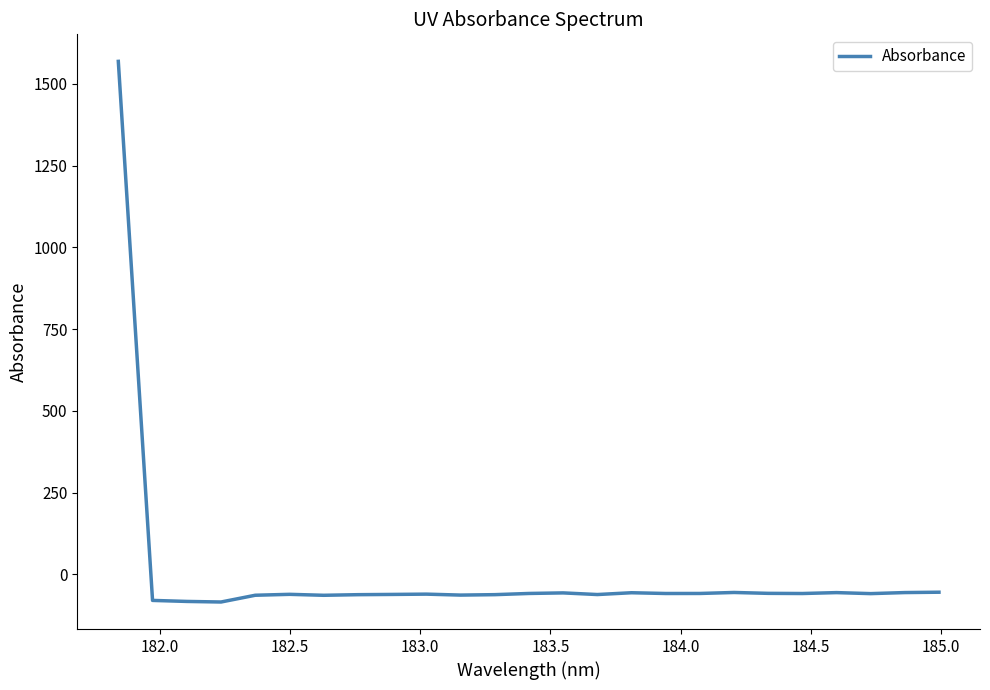

Count the number of values greater than -58.

8